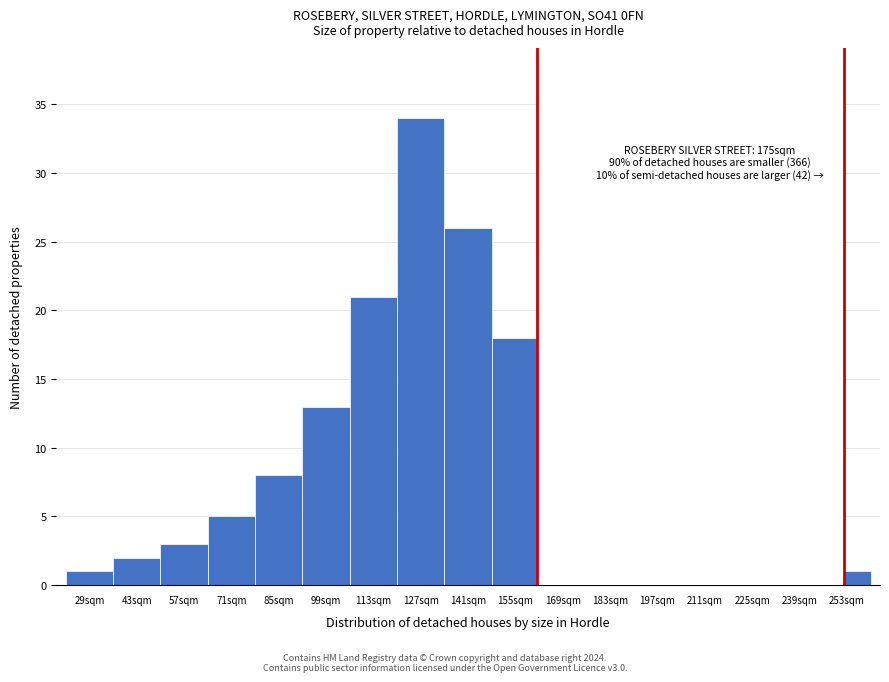

Reading left to right, extract all data points from this chart.

29sqm=1	43sqm=2	57sqm=3	71sqm=5	85sqm=8	99sqm=13	113sqm=21	127sqm=34	141sqm=26	155sqm=18	169sqm=10	183sqm=7	197sqm=5	211sqm=3	225sqm=2	239sqm=1	253sqm=1